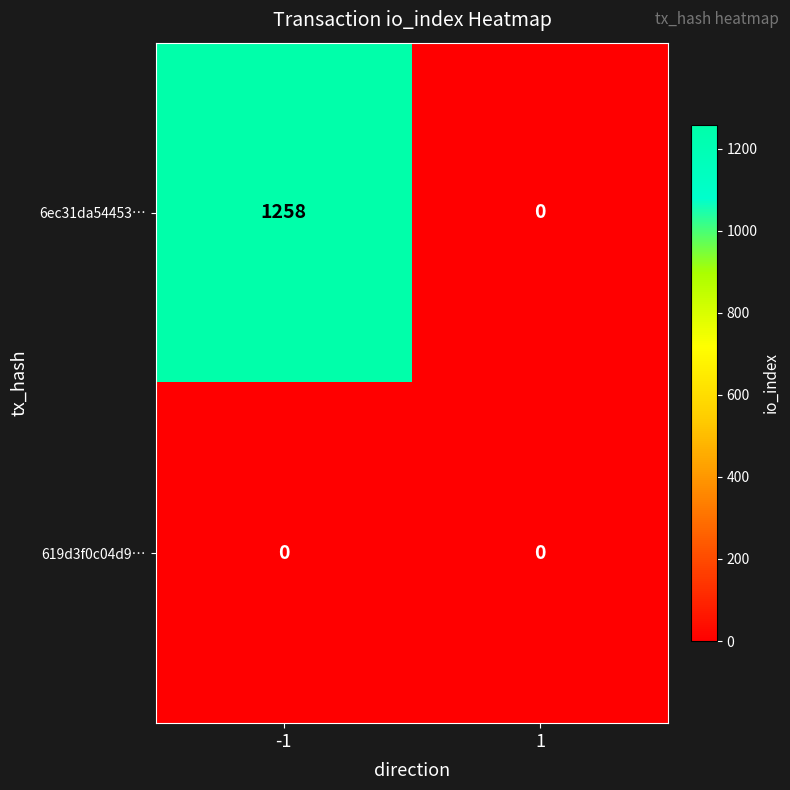

Which series has the largest total across all categories?

6ec31da54453…